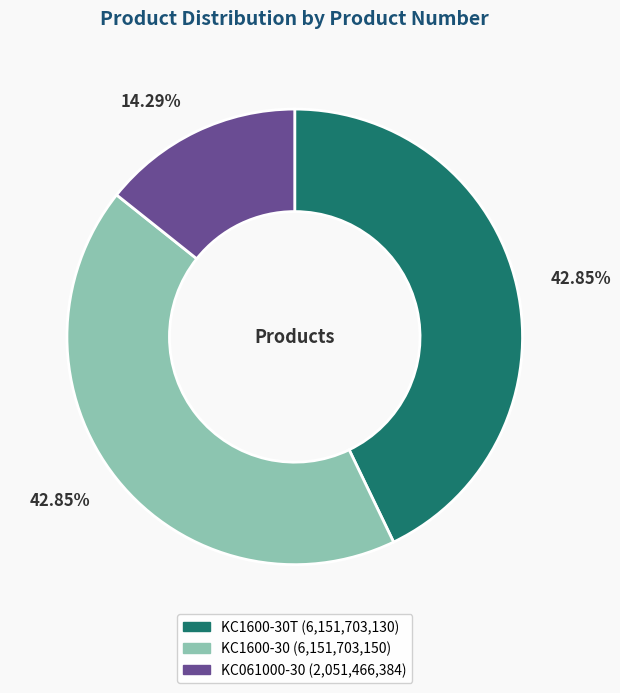

Is there any slice that represents more than half of the pie?

No